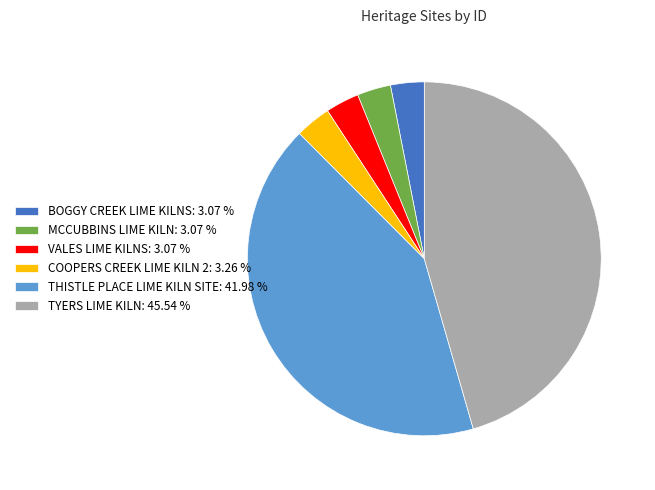

Is VALES LIME KILNS the majority of the pie?

No